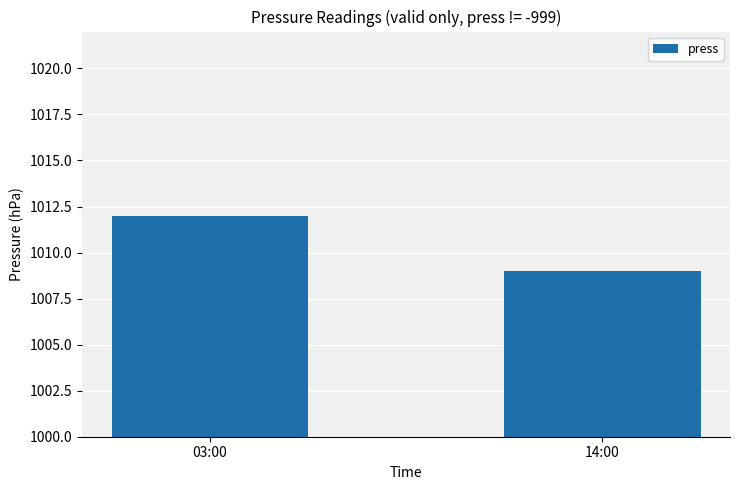

Reading left to right, transcribe all the data shown in this chart.

1012	1009